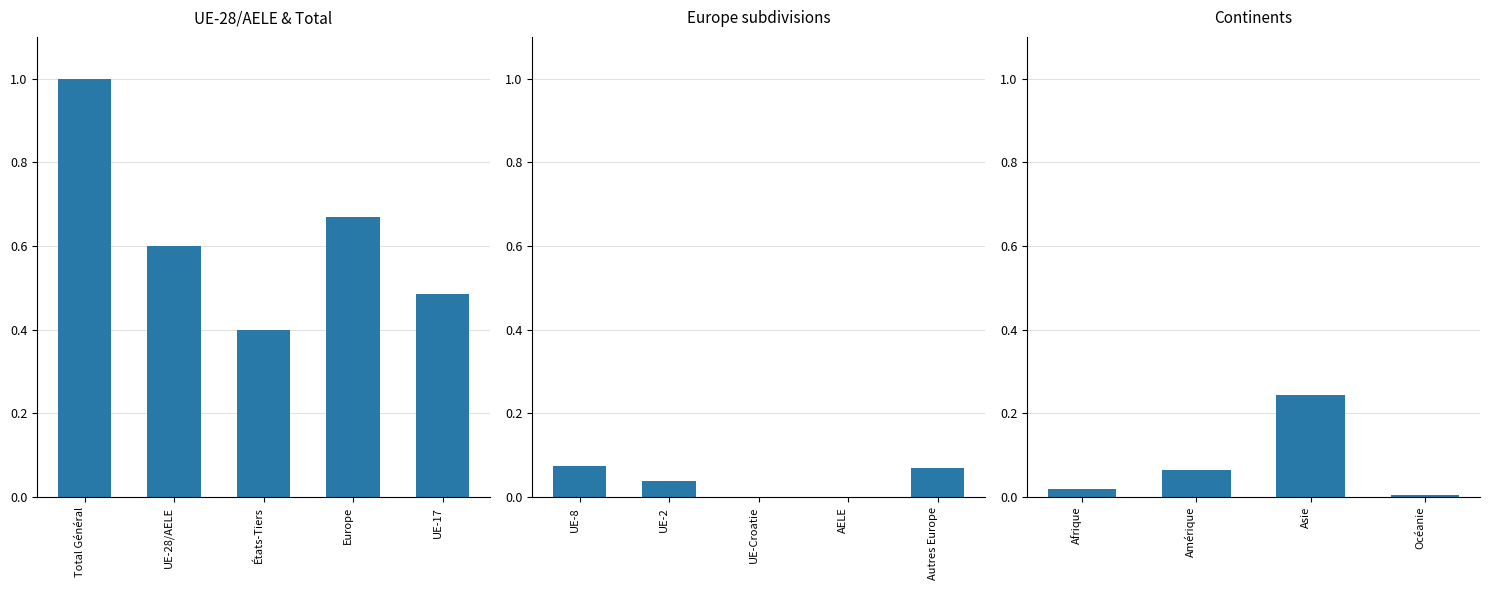

How many distinct data groups are displayed?

1